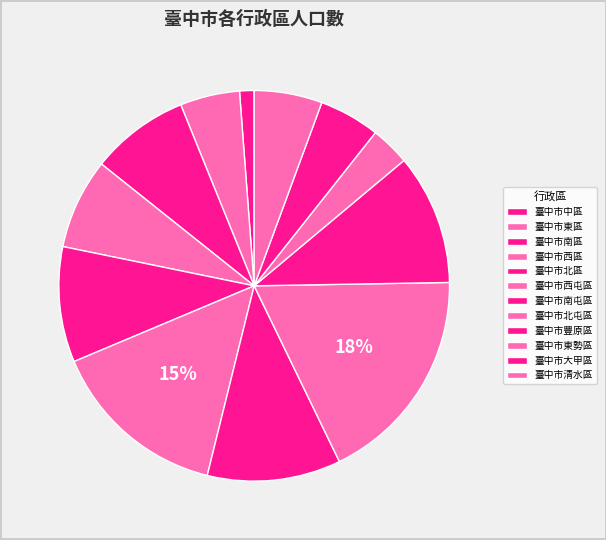

Count the number of slices in the pie.

12